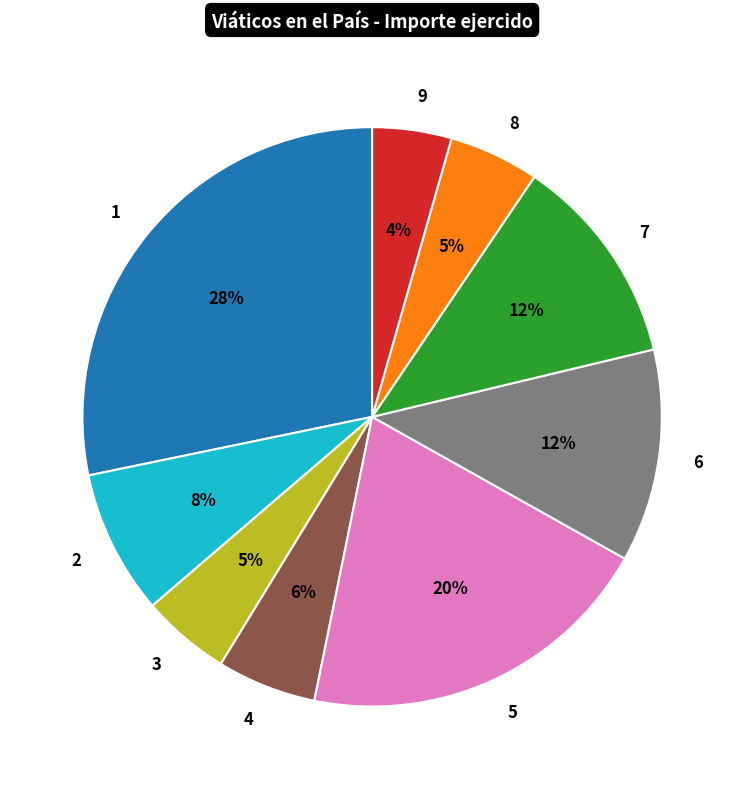

Is it true that 4 is 6% of the pie?

True